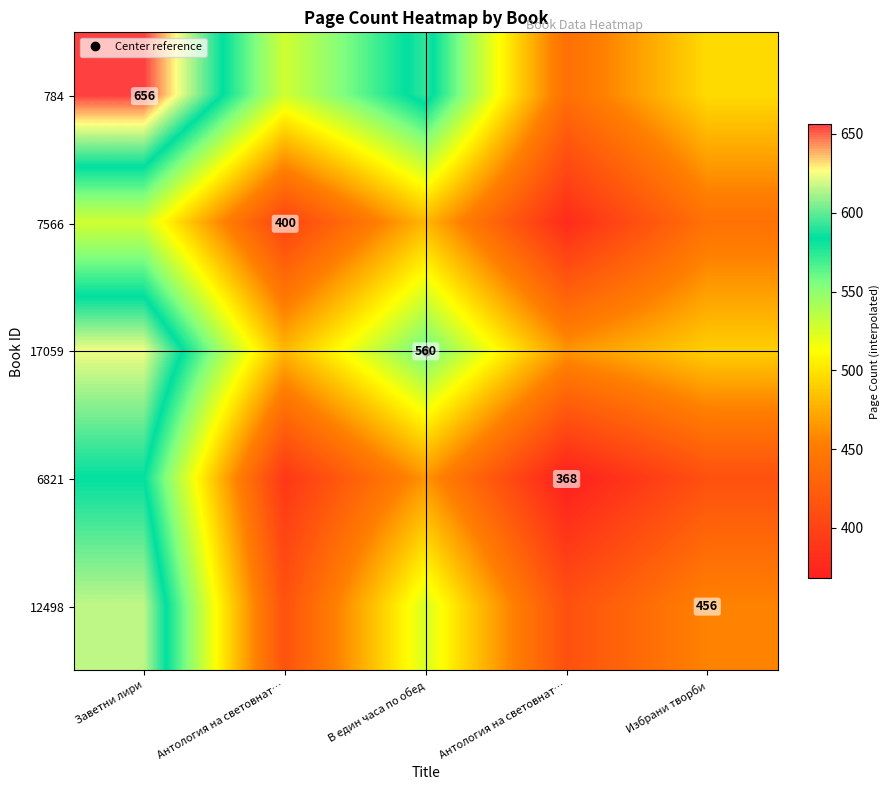

At which label does 784 reach its peak?

Заветни лири